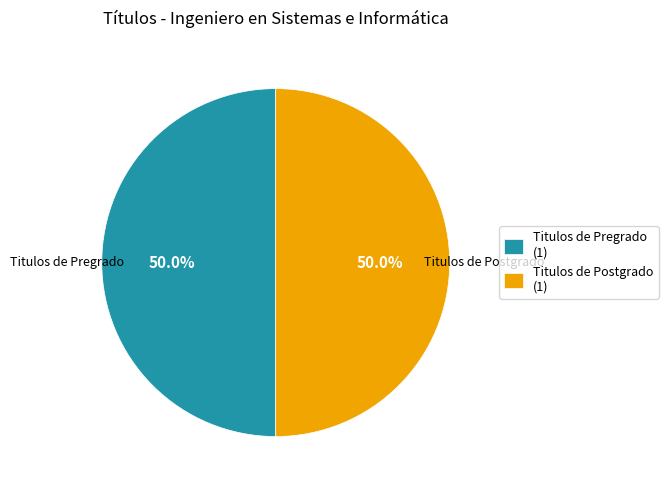

Combined, what portion of the pie is Titulos de Pregrado (1) and Titulos de Postgrado (1)?

100.0%